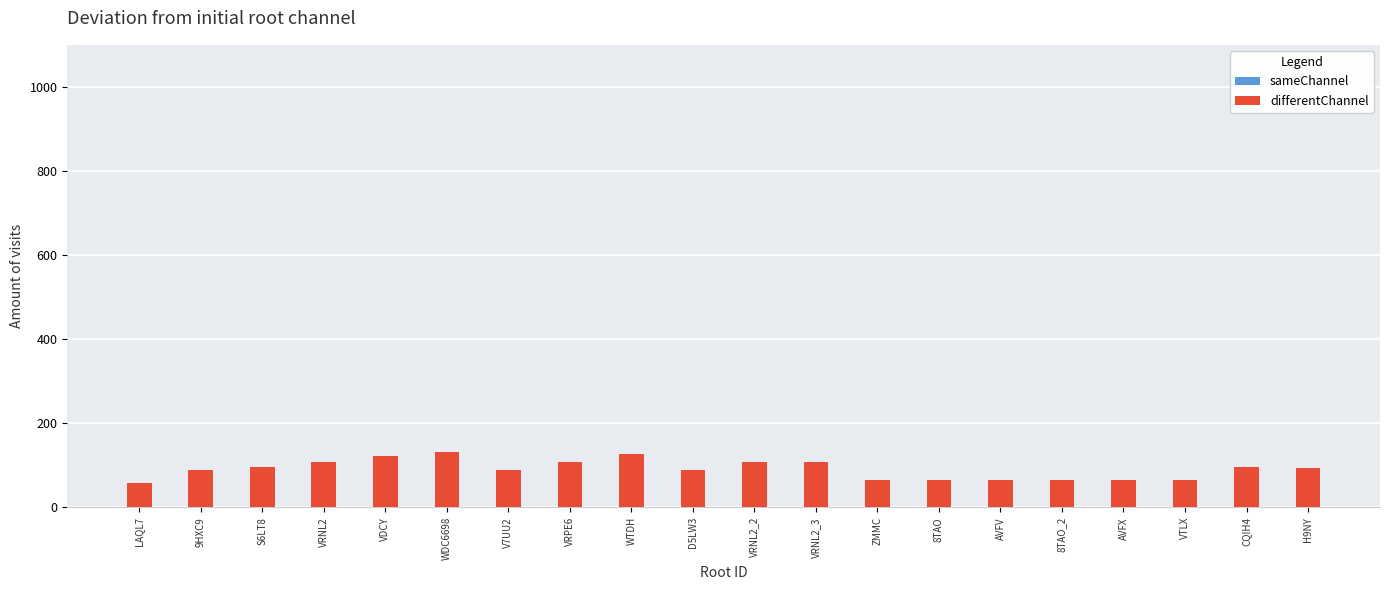

Which has a higher value, 8TAO or CQIH4?

CQIH4